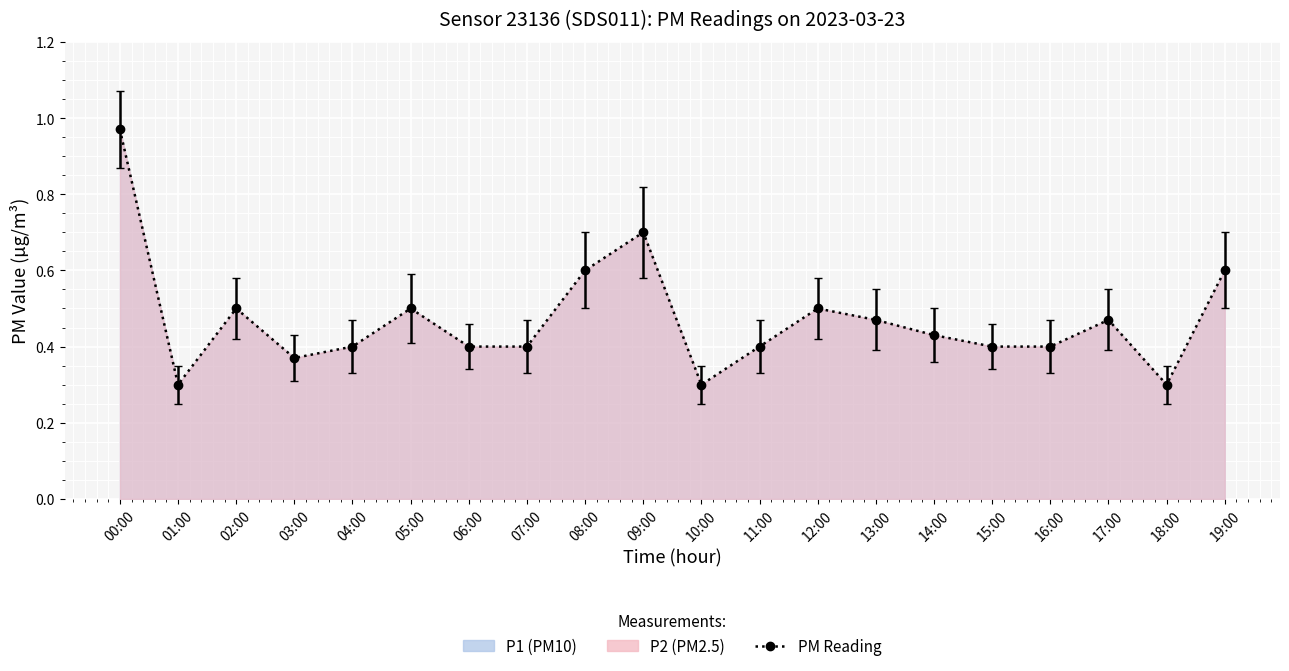

The chart shows a value of 0.6 at 19:00. True or false?

True